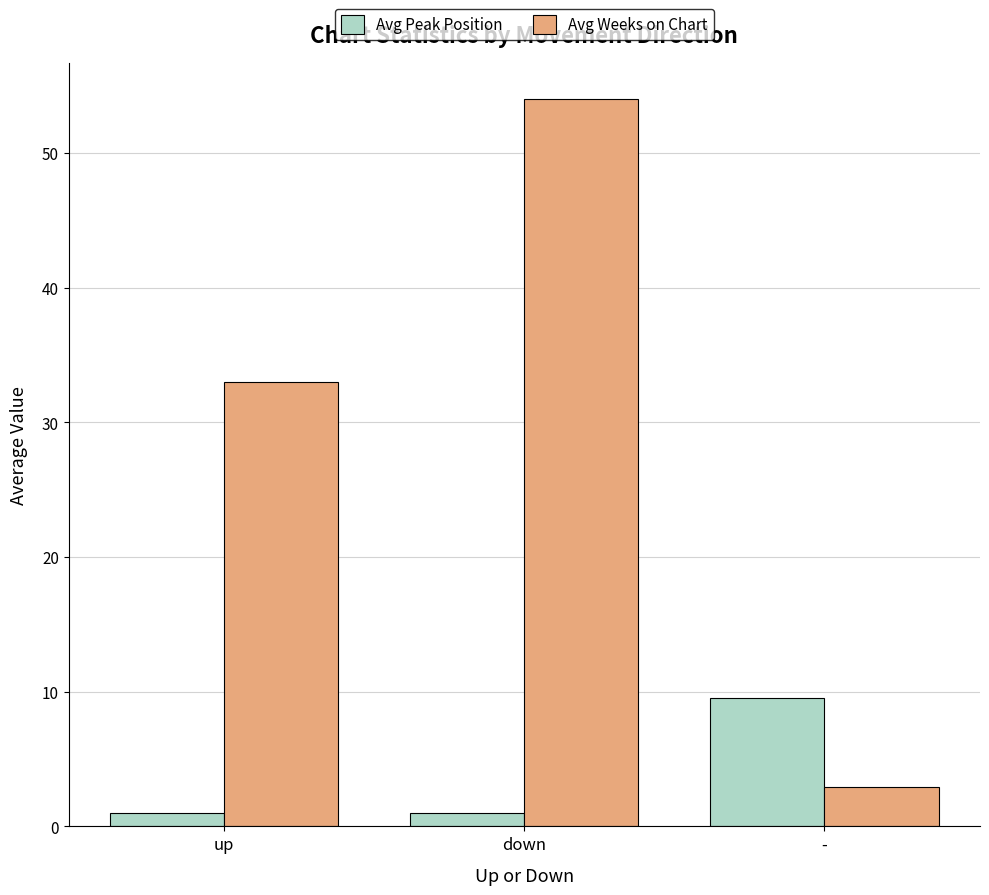

What position from the right is up?

3